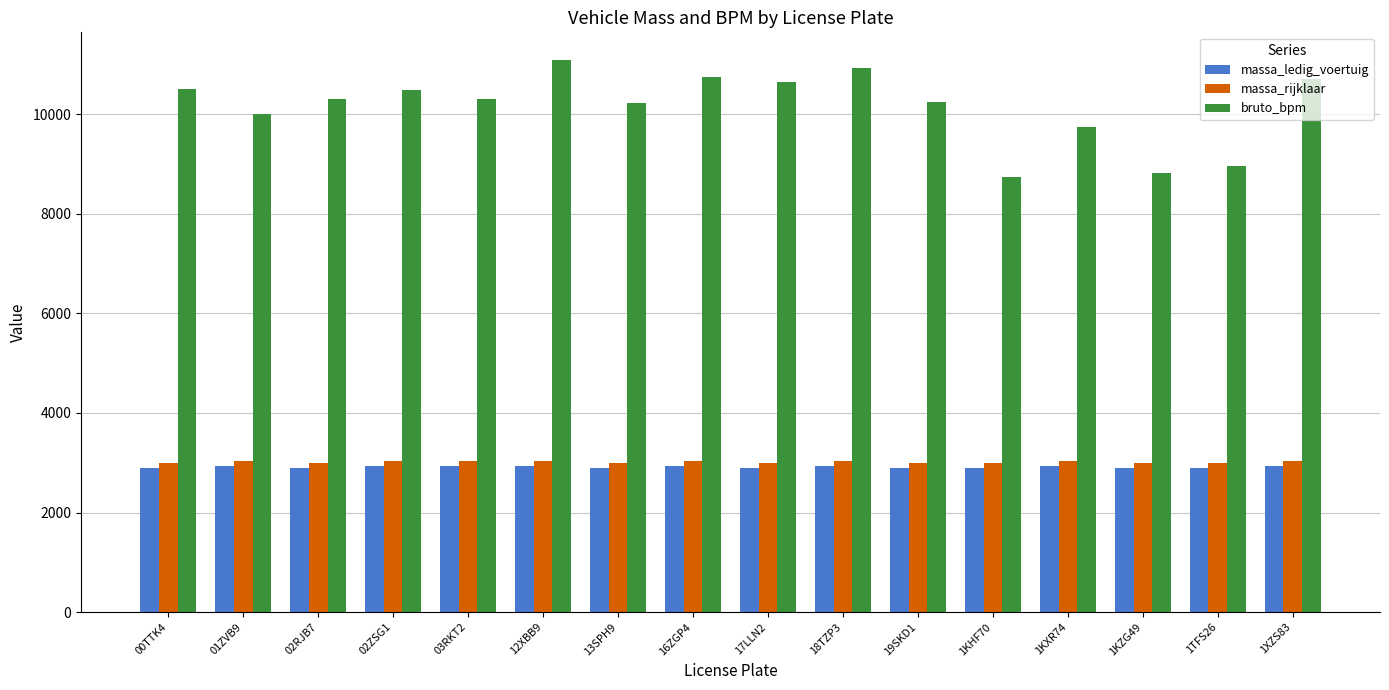

Which series has the largest total across all categories?

bruto_bpm